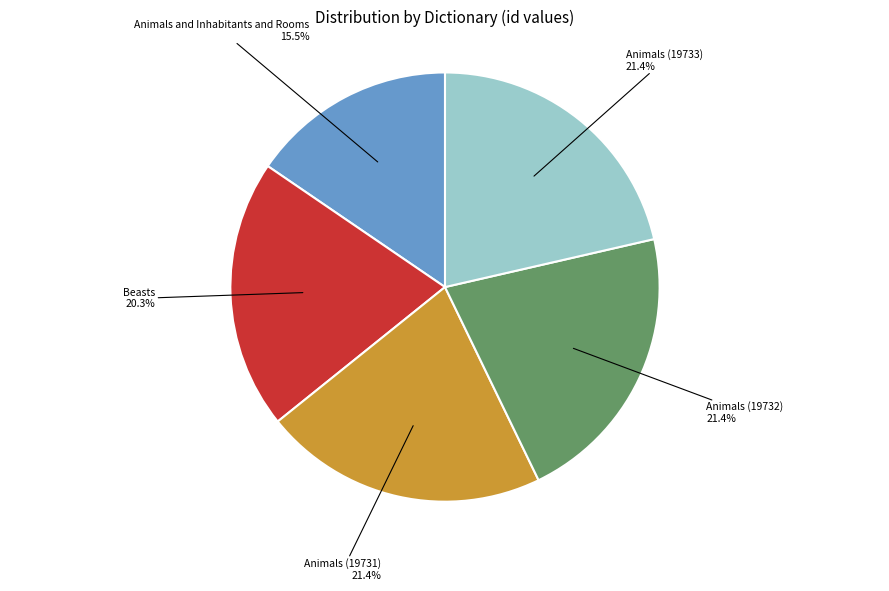

Is it true that Animals (19733) is 10% of the pie?

False